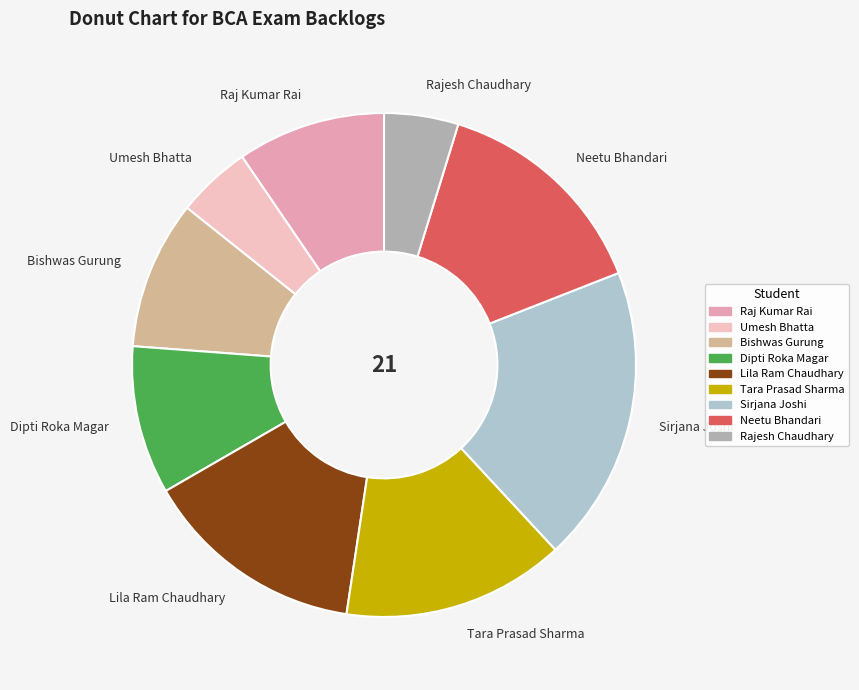

The Bishwas Gurung slice represents 10% of the pie. True or false?

True